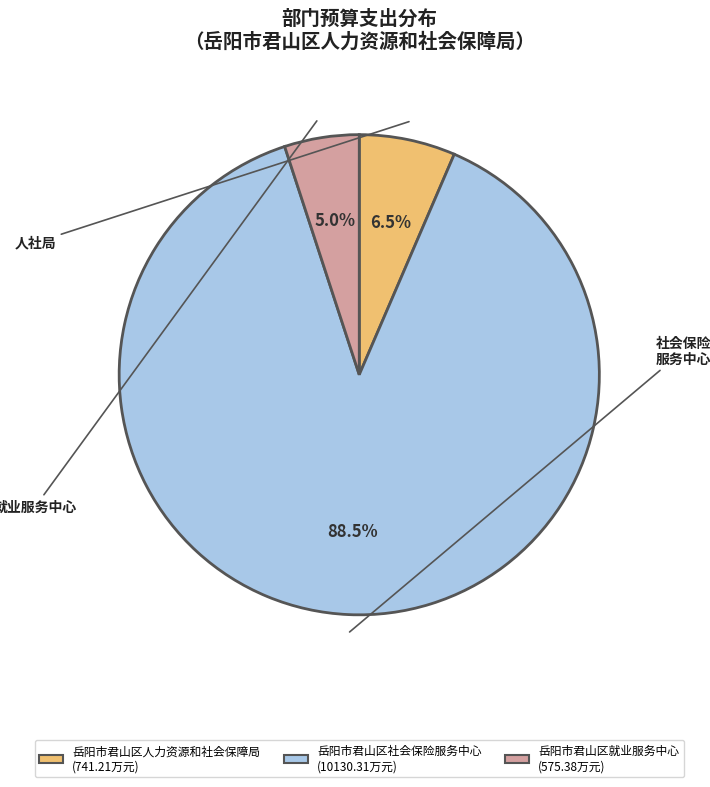

What is the ratio of the value at 岳阳市君山区就业服务中心 to the value at 岳阳市君山区人力资源和社会保障局?

0.8